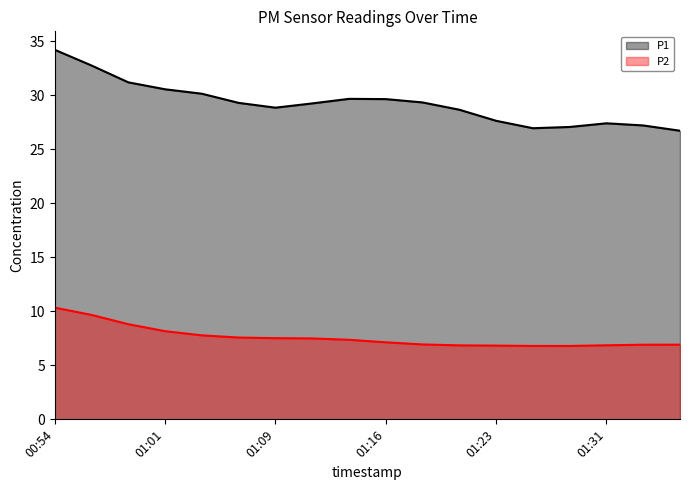

What is the difference between the second highest and second lowest values in the P1 series?

5.8